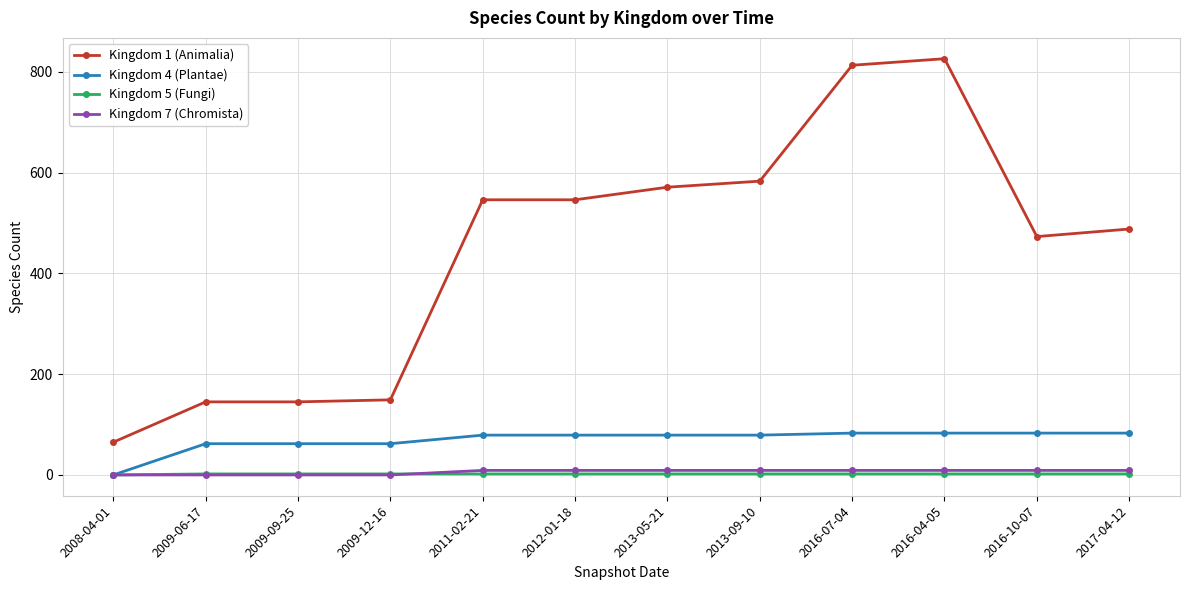

True or false: Kingdom 1 (Animalia) has more than 0 interior local peaks.

True